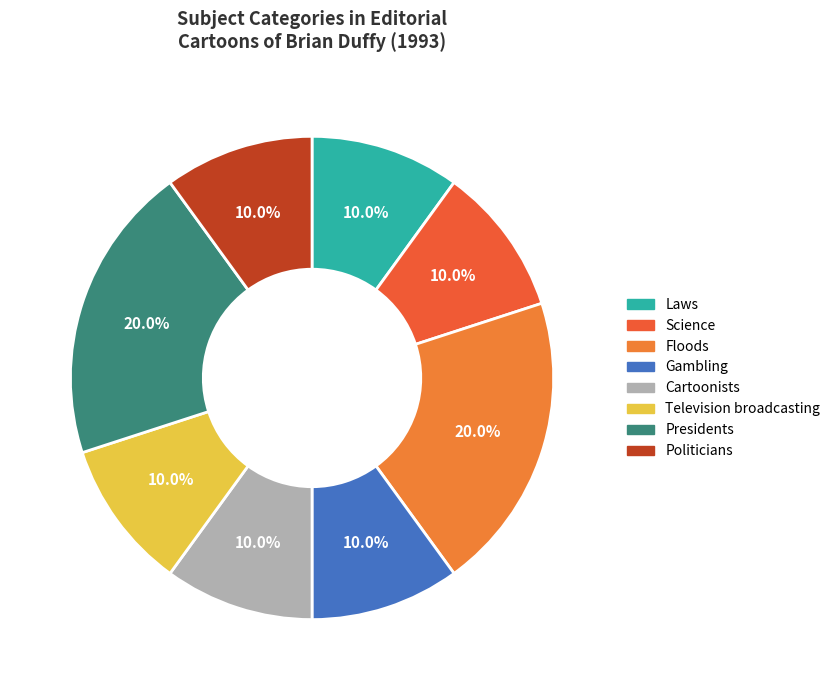

Count the number of slices in the pie.

8